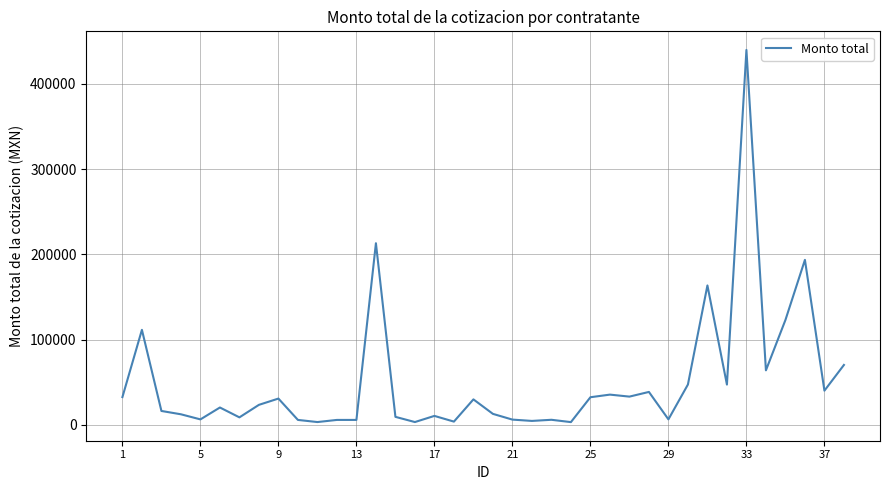

What is the maximum value shown in the chart?

439697.3